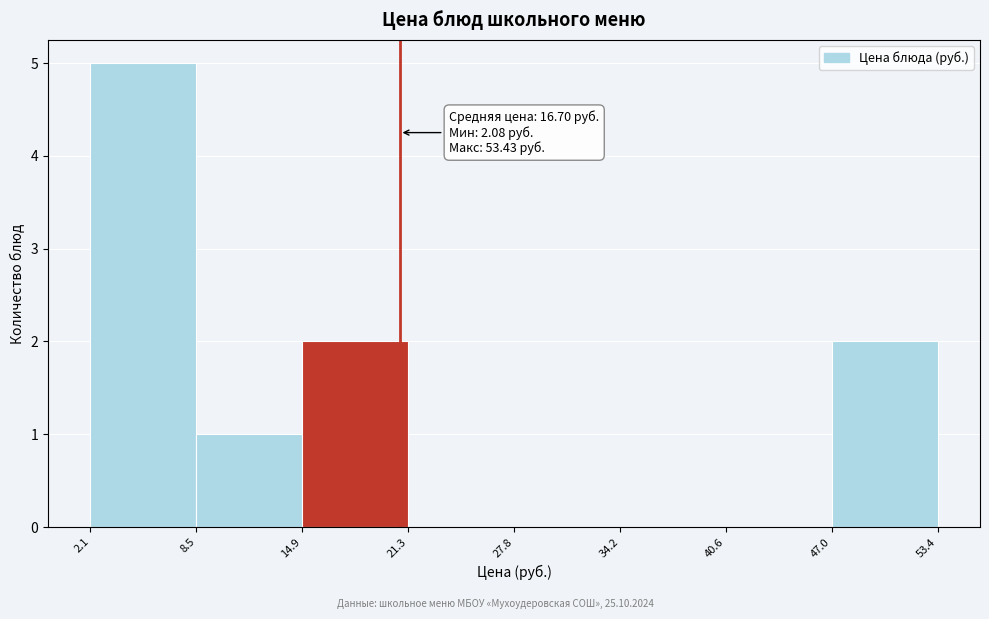

Over which range of the x-axis is the bar tallest?

2.1 to 8.5